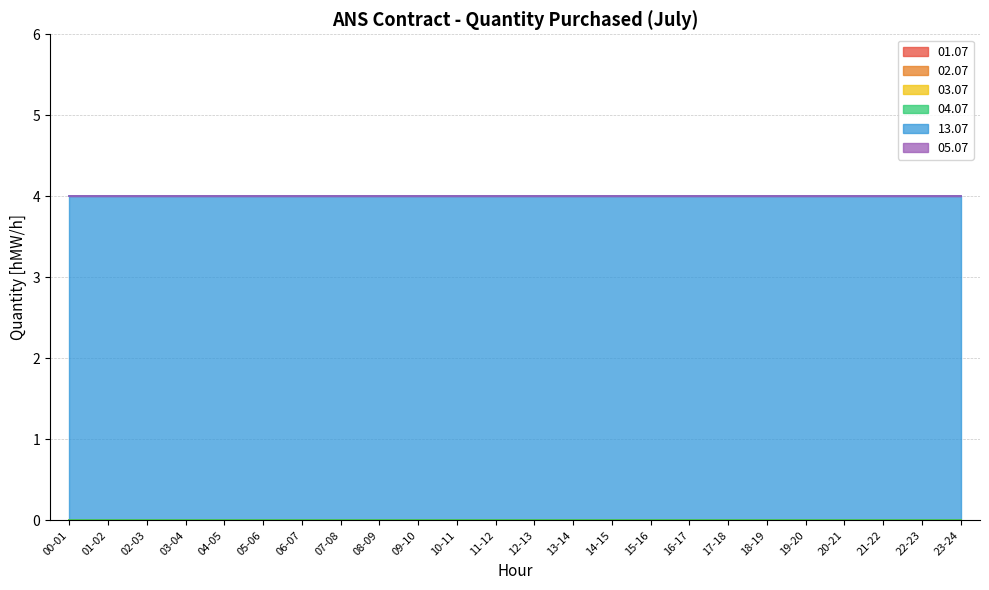

Rank the series by their maximum value, from highest to lowest.

13.07, 01.07, 02.07, 03.07, 04.07, 05.07